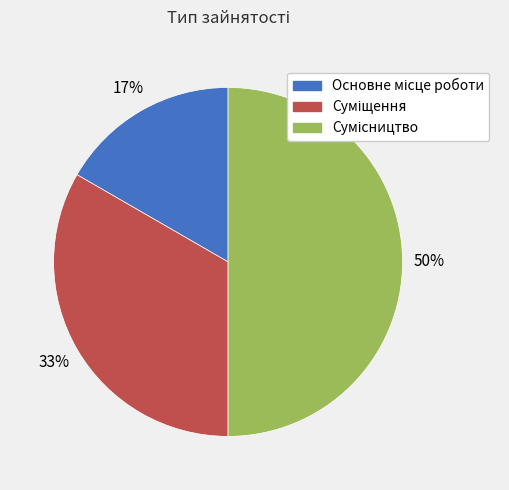

Does any single category account for the majority?

No